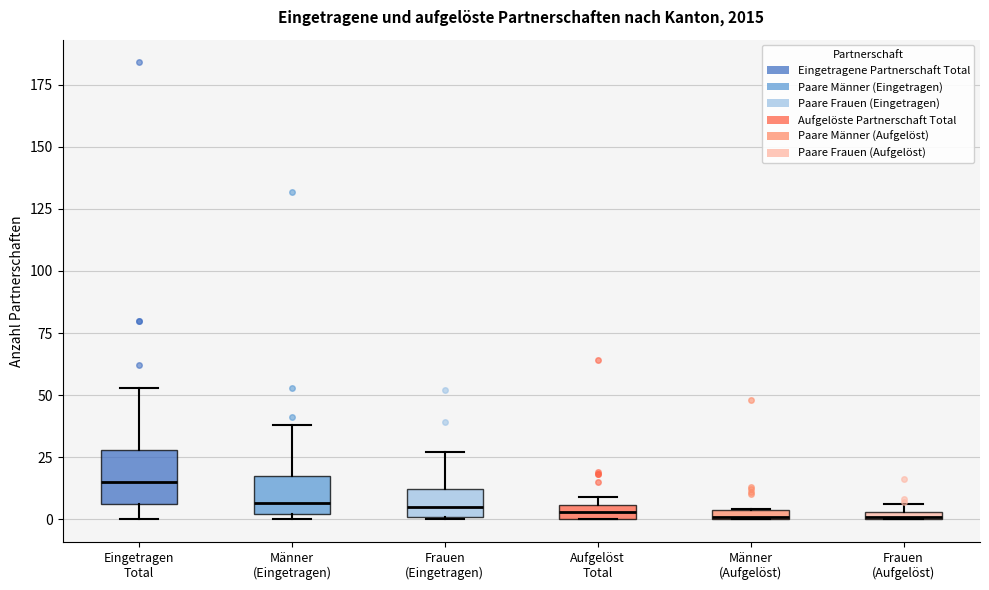

Which box is the tallest, from its lower edge to its upper edge?

Eingetragen Total